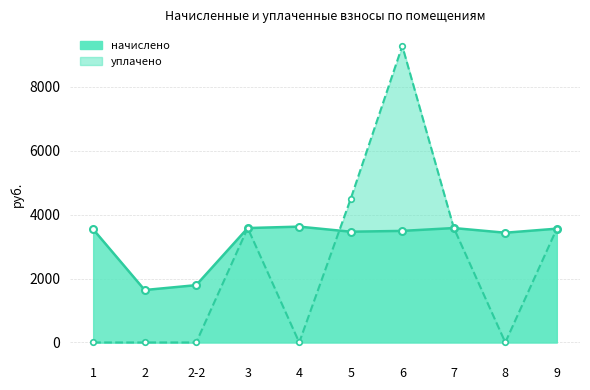

What is the difference between the maximum and second lowest values in the начислено series?

1831.7